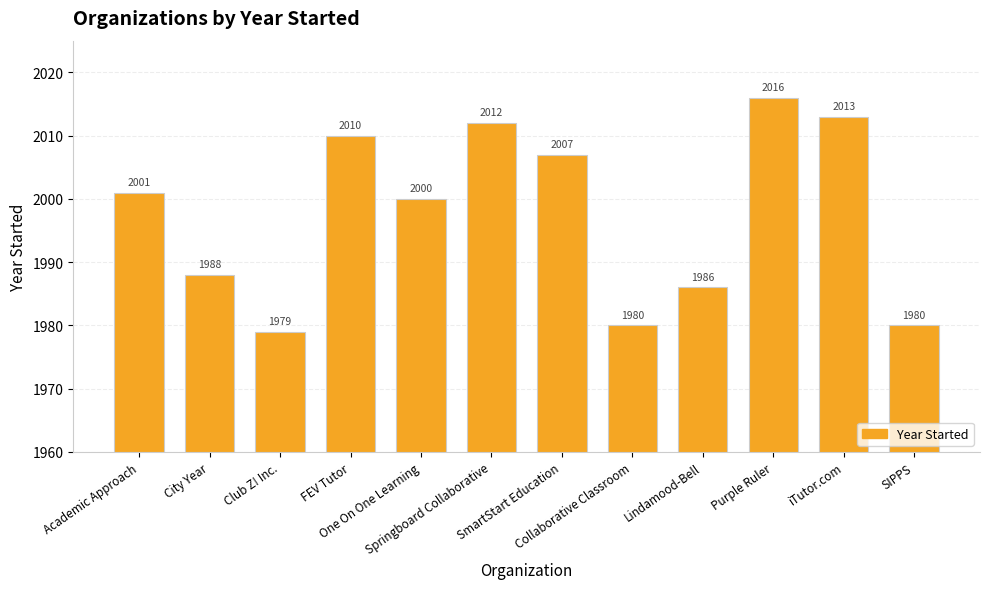

The chart shows a value of 2000 at One On One Learning. True or false?

True